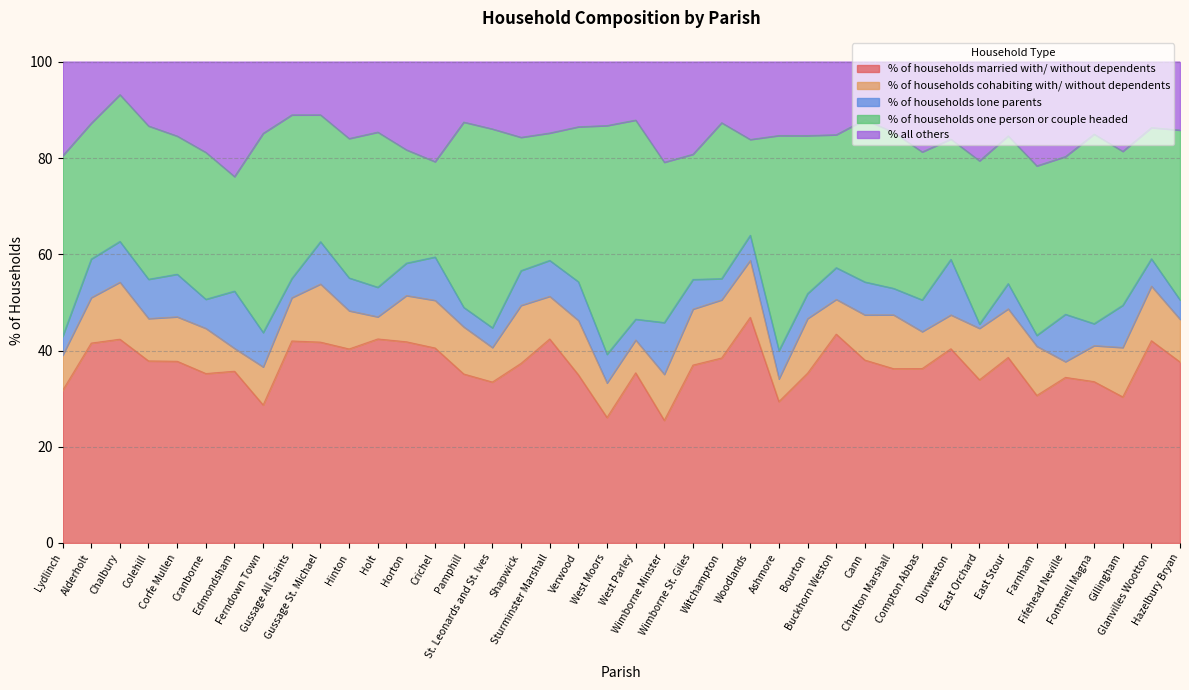

How many intersections are there between % of households married with/ without dependents and % of households one person or couple headed?

13